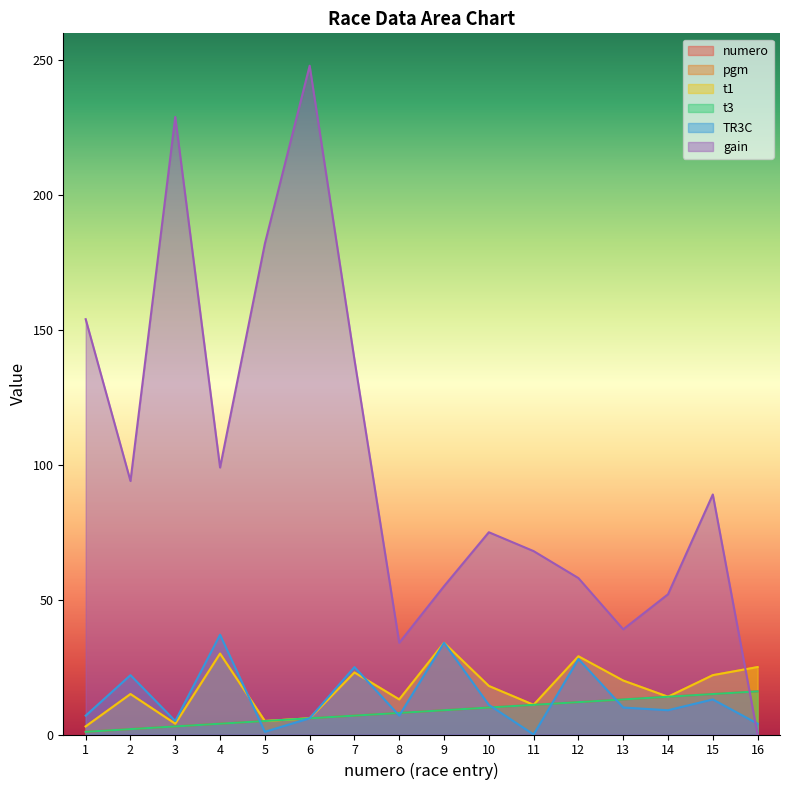

At how many categories does at least one series exceed 166?

3